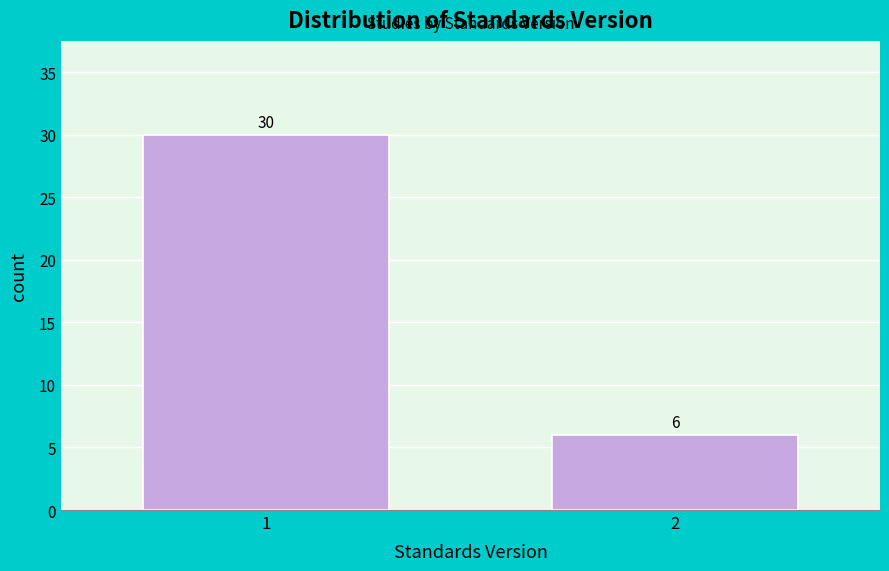

Reading right to left, list all the values displayed in this chart.

6	30